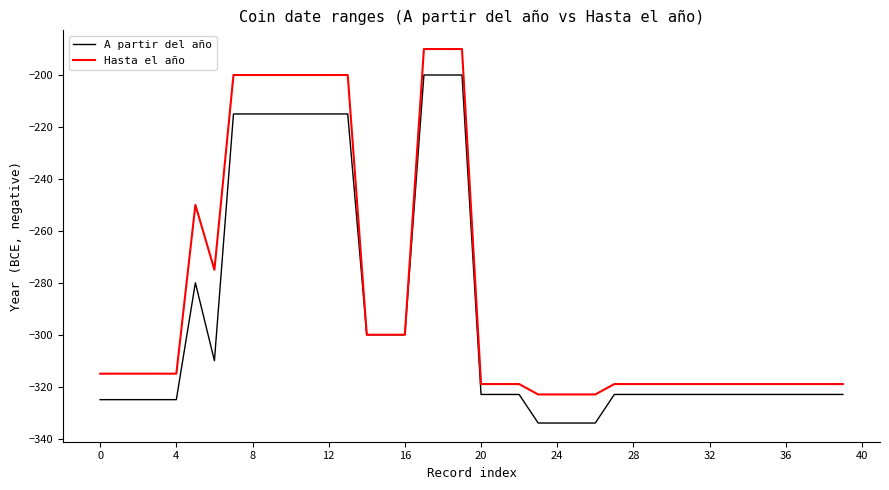

What is the minimum value shown in the chart?

-334